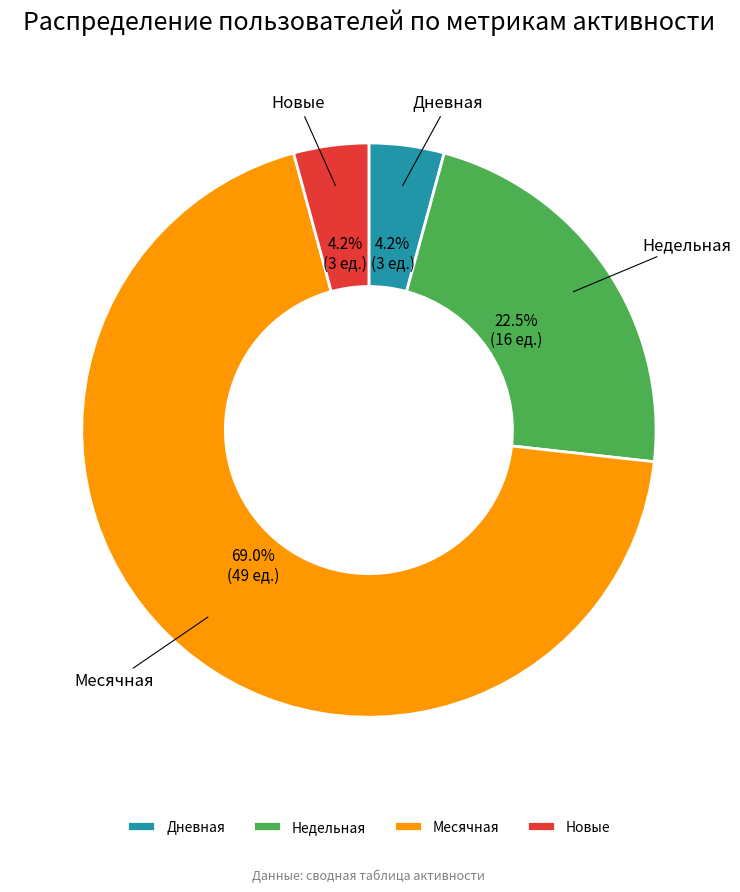

What portion of the pie excludes Новые?

95.8%